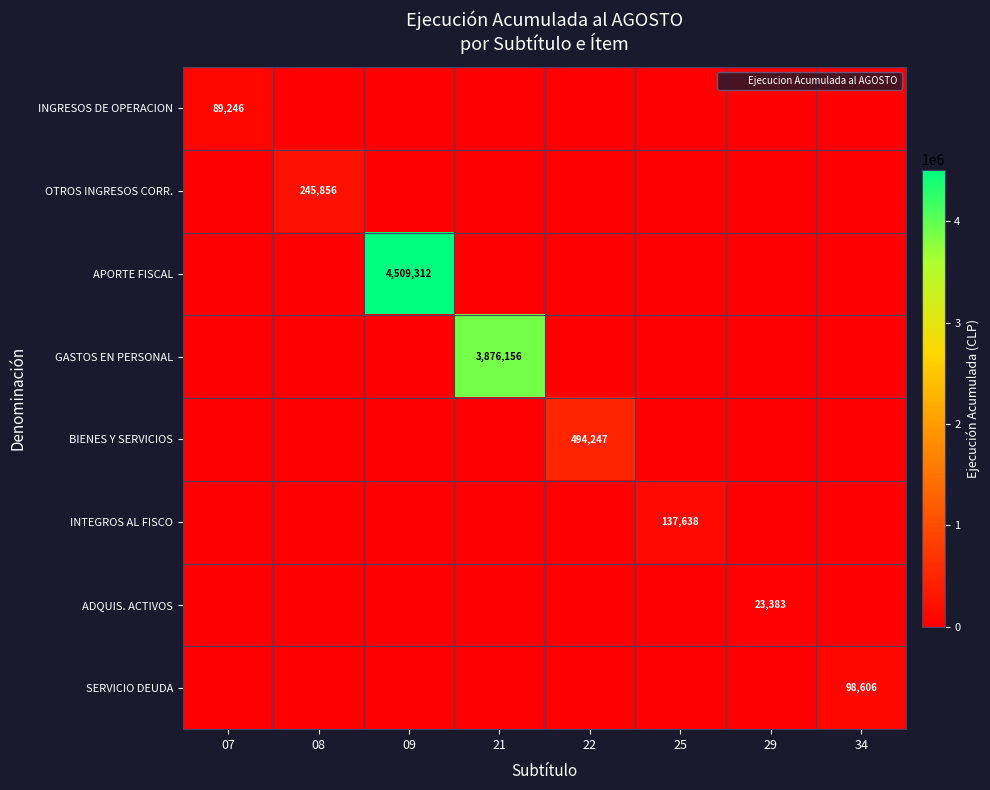

Between 08 and 29, which series saw the biggest shift?

OTROS INGRESOS CORR.